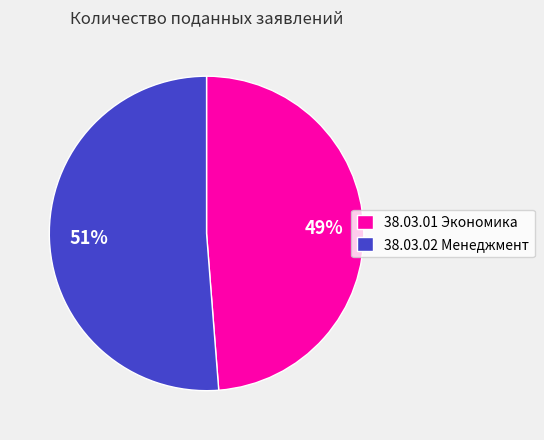

To the nearest percent, what portion does 38.03.02 Менеджмент represent?

51%